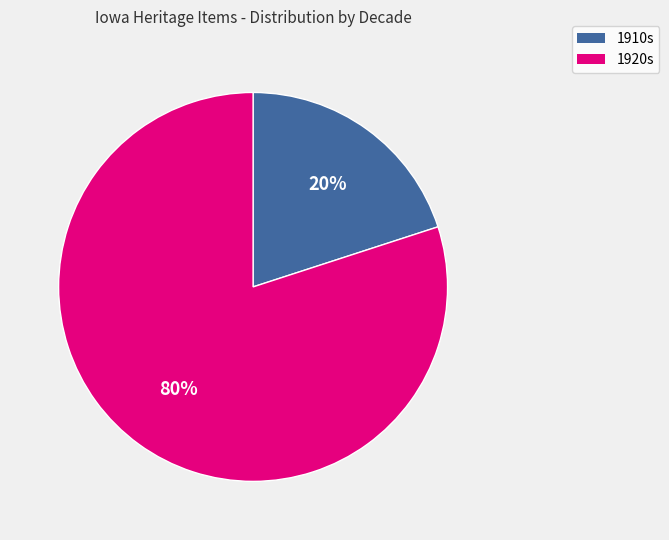

How many slices are in this pie chart?

2